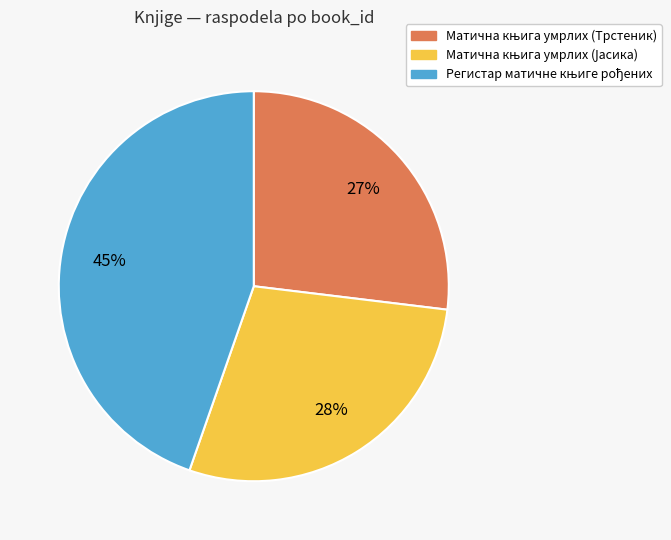

To the nearest percent, what is the average slice percentage?

33%